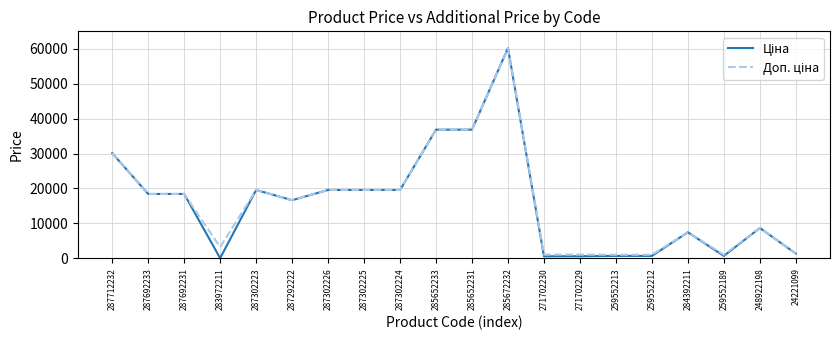

At which category is the sum across all series the highest?

285672232